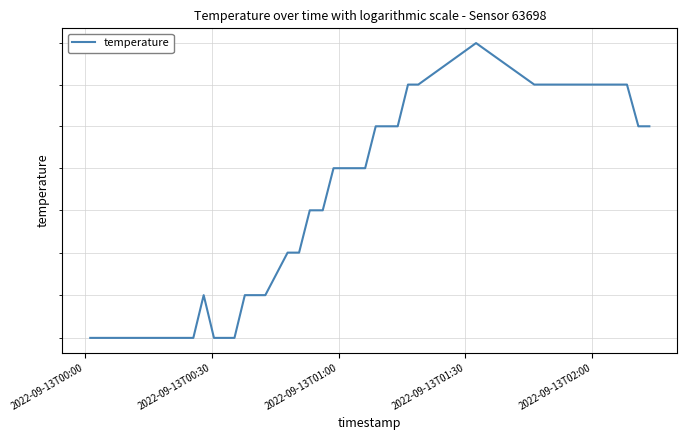

What is the smallest value displayed?

20.3